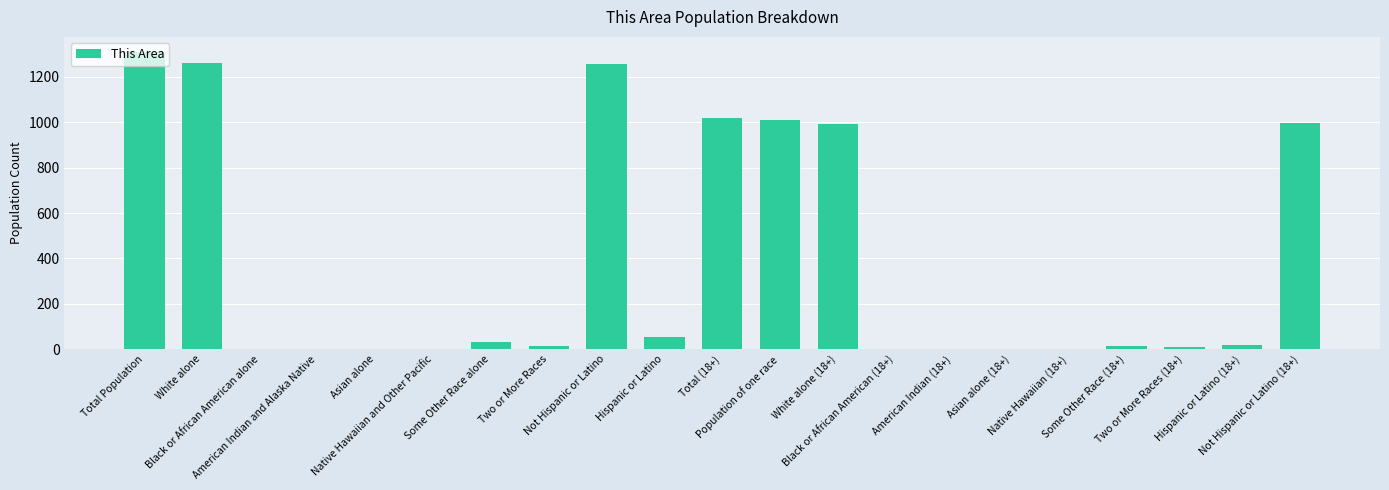

What is the change in value from White alone to Some Other Race (18+)?

-1246